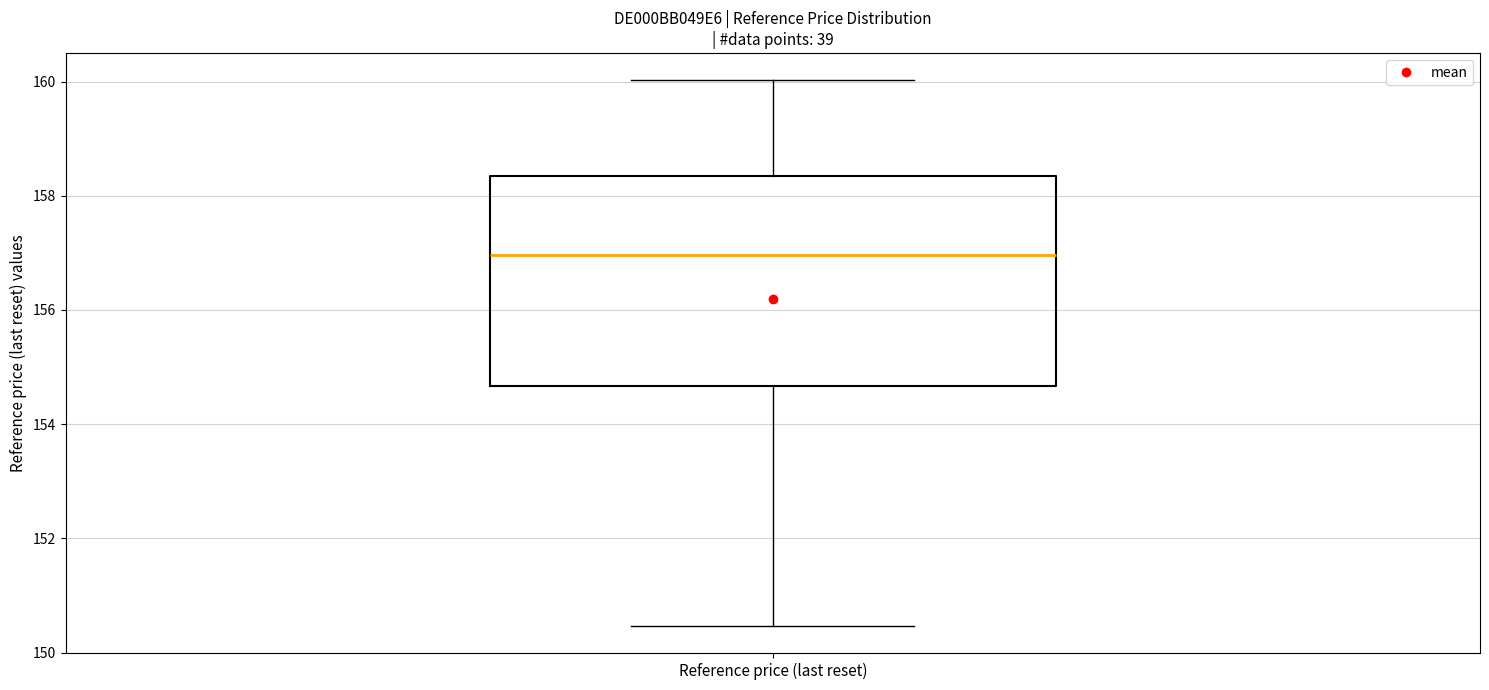

Read this box plot against the y-axis: the position of the median line, the range covered by the box, and the ends of both whiskers. The values are not printed on the chart, so give them approximately, as read against the axis.

median 157.0, box 154.6 to 158.4, whiskers 150.4 to 160.0